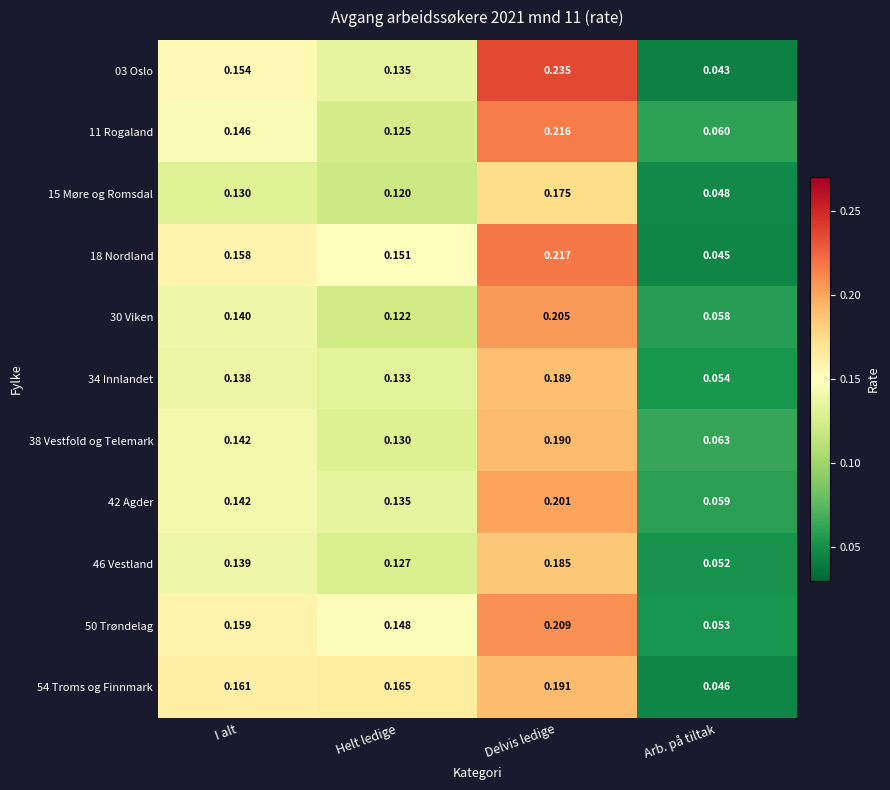

Which category has the highest value in the 50 Trøndelag series?

Delvis ledige